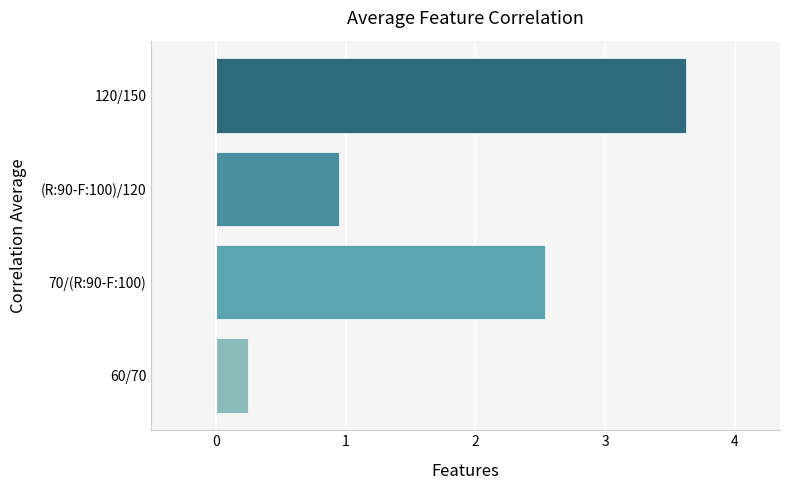

Reading bottom to top, list all the values displayed in this chart.

60/70=0.2	70/(R:90-F:100)=2.5	(R:90-F:100)/120=0.9	120/150=3.6